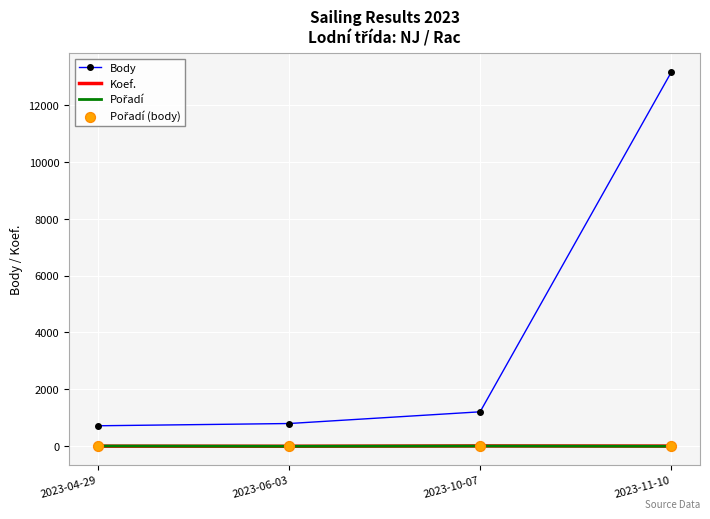

Which series has the largest range (max minus min)?

Body